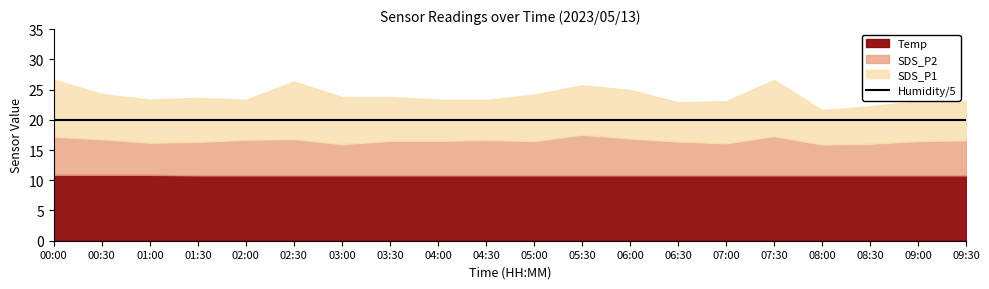

Is it true that Humidity equals 35.4 at 05:30?

False